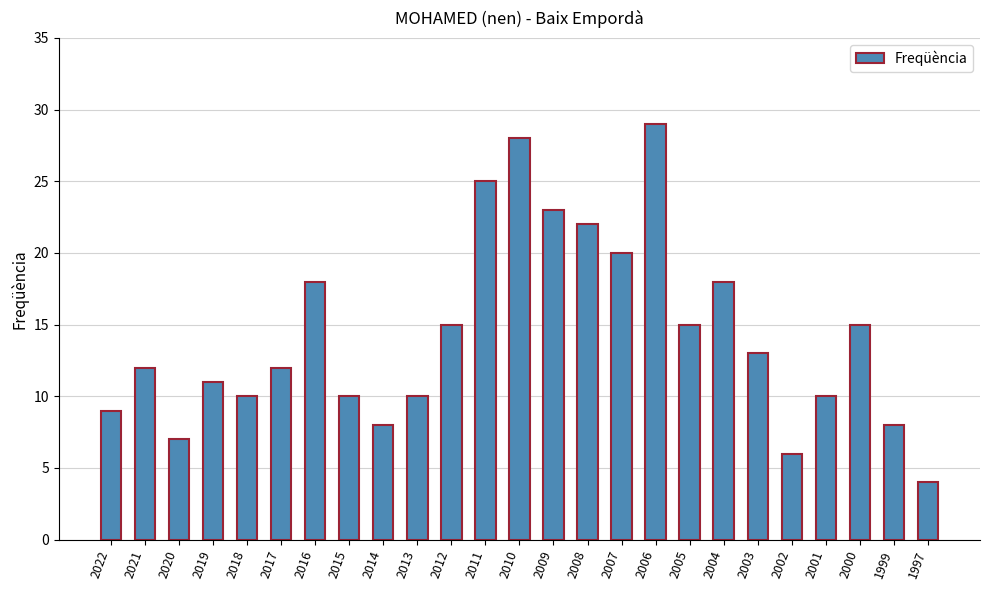

The chart shows a value of 8 at 2014. True or false?

True